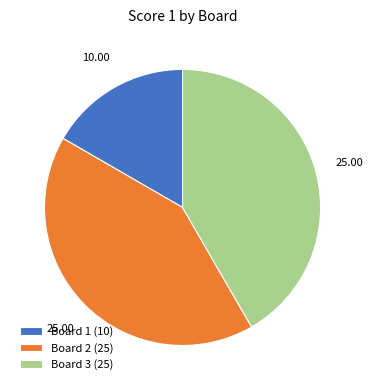

Combined, do Board 2 (25) and Board 3 (25) account for over 50%?

Yes